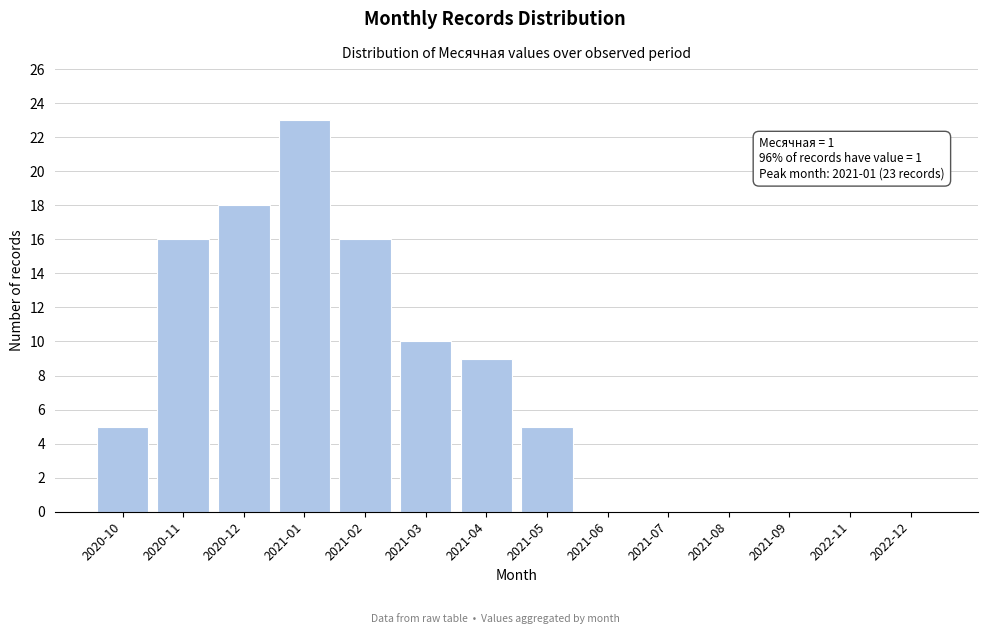

Reading left to right, what are all the values shown in this chart?

2020-10=5	2020-11=16	2020-12=18	2021-01=23	2021-02=16	2021-03=10	2021-04=9	2021-05=5	2021-06=0	2021-07=0	2021-08=0	2021-09=0	2022-11=0	2022-12=0